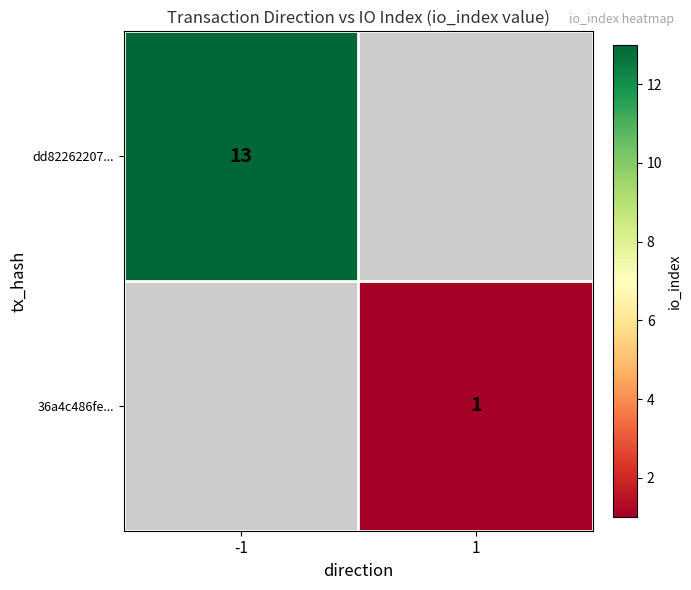

The value of 36a4c486fe... at 1 is 1. True or false?

True